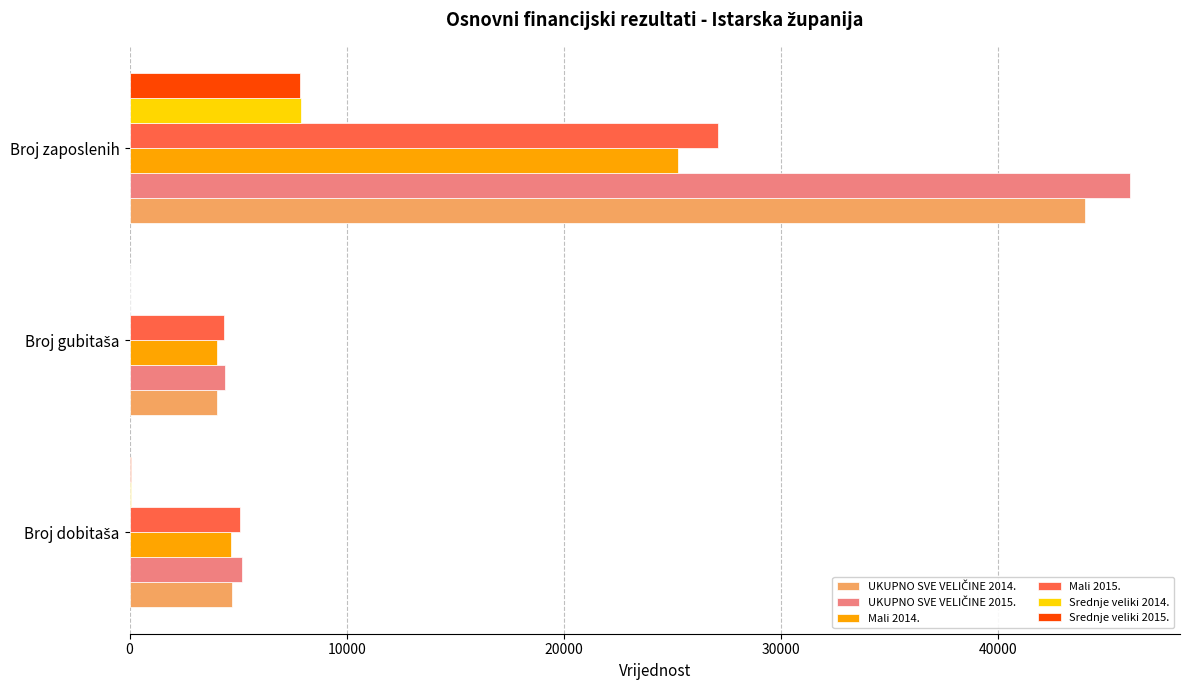

How many series are shown in this chart?

6